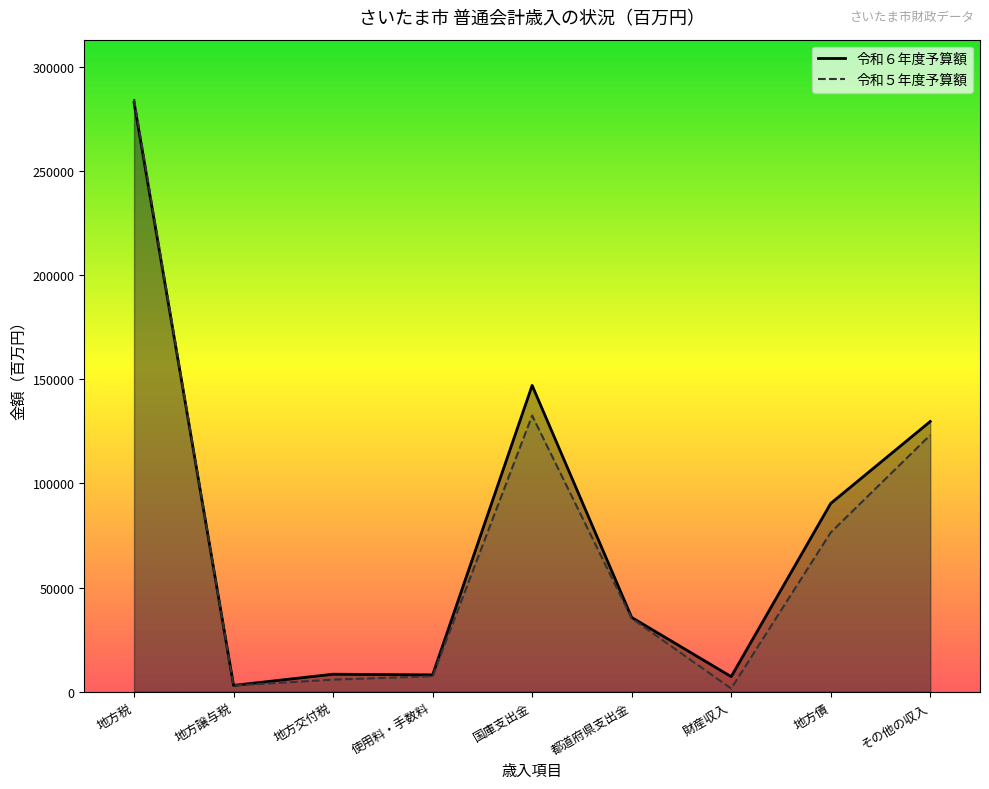

Reading left to right, extract all data points from this chart.

令和６年度予算額: 282828	3028	8400	8077	147026	35656	7240	90381	129711
令和５年度予算額: 284516	2945	5800	7418	132542	35248	1519	76425	123185